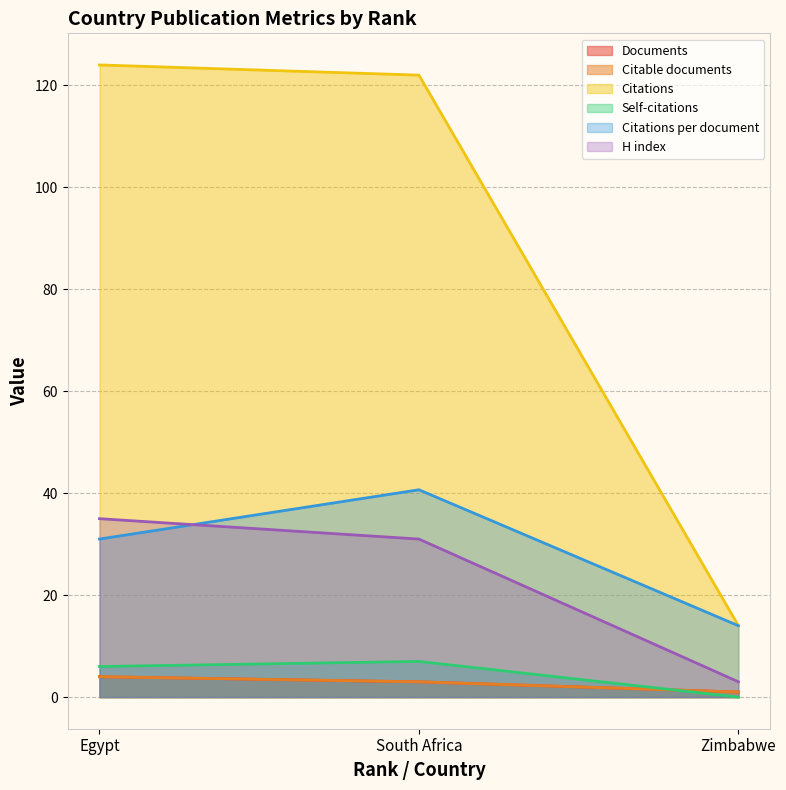

Between Zimbabwe and Egypt, which is larger?

Egypt